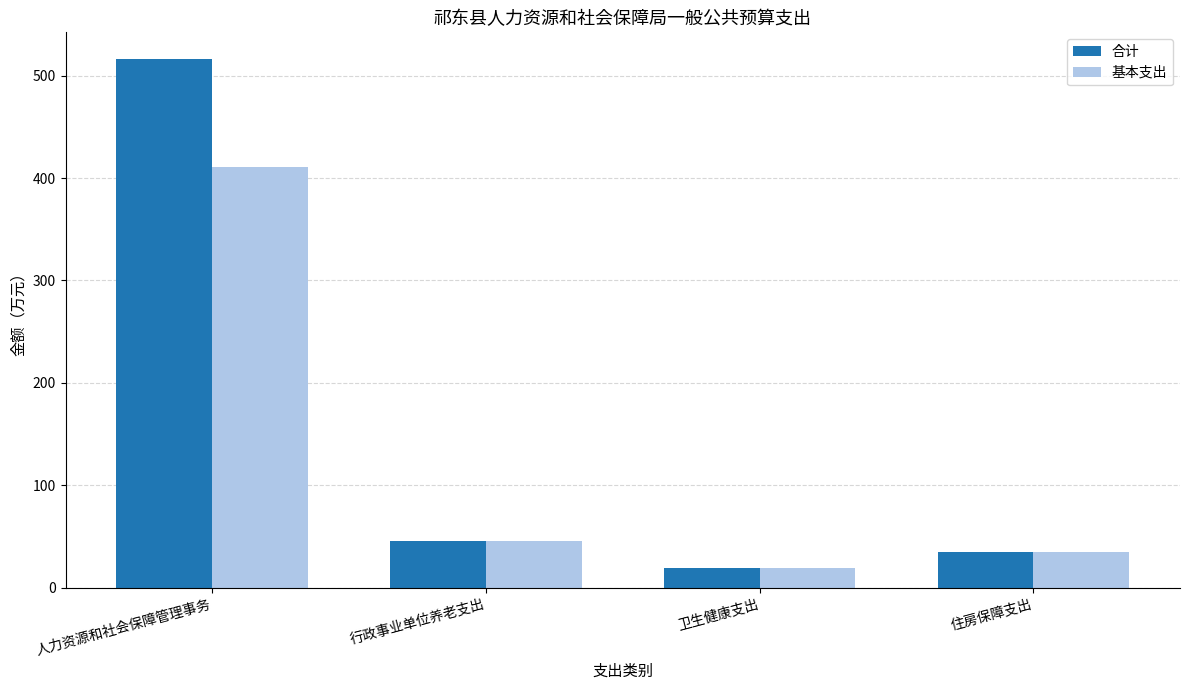

Reading right to left, list all the values displayed in this chart.

合计: 34.2	18.8	45.7	516.6
基本支出: 34.2	18.8	45.7	410.7